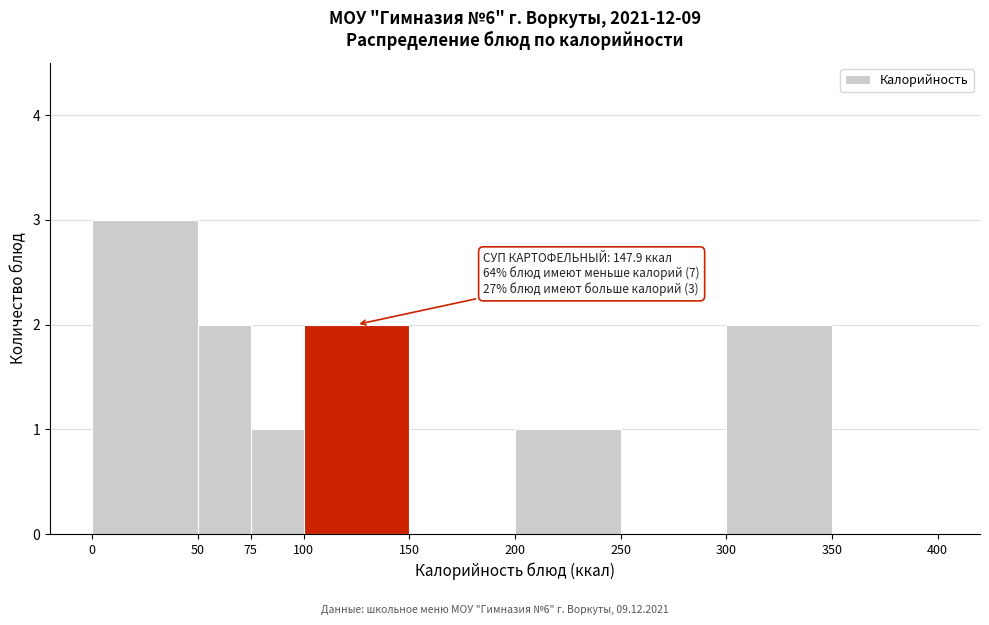

Which range on the x-axis has the tallest bar?

0 to 50